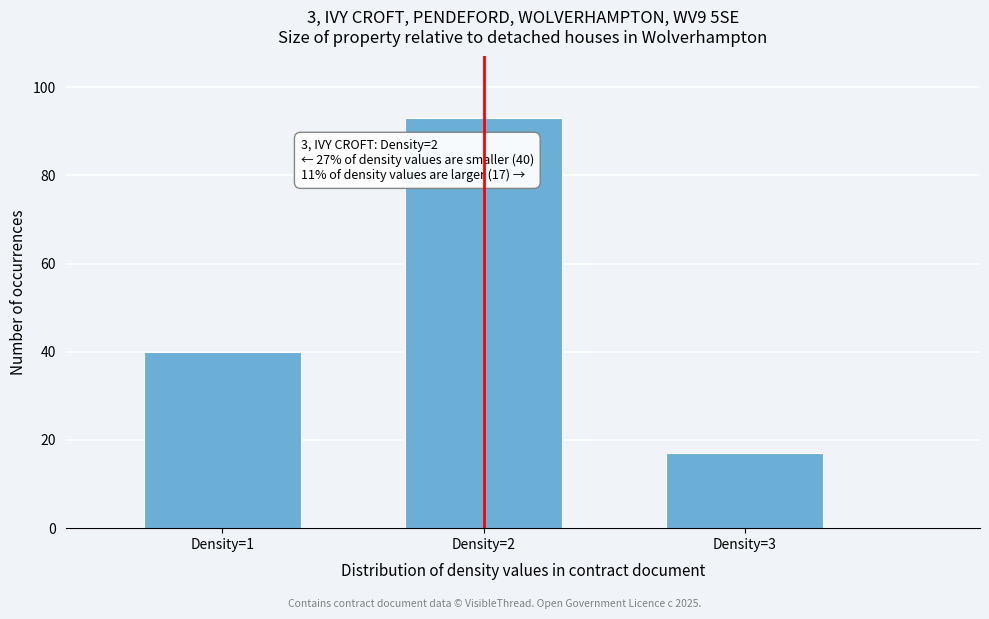

Reading left to right, list all the values displayed in this chart.

Density=1=40	Density=2=93	Density=3=17